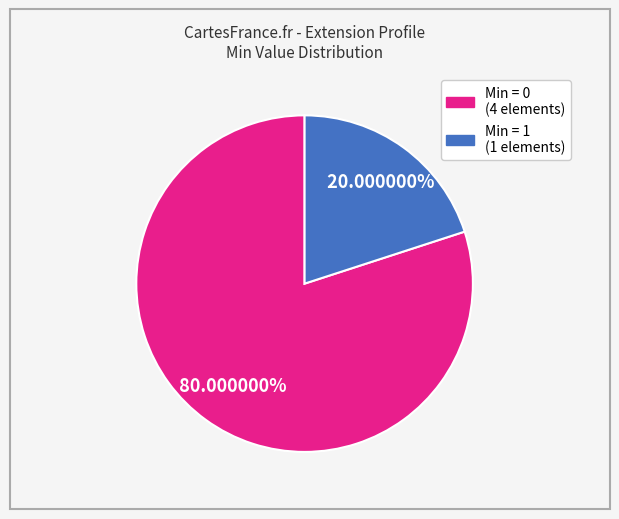

Is there a majority slice in this chart?

Yes